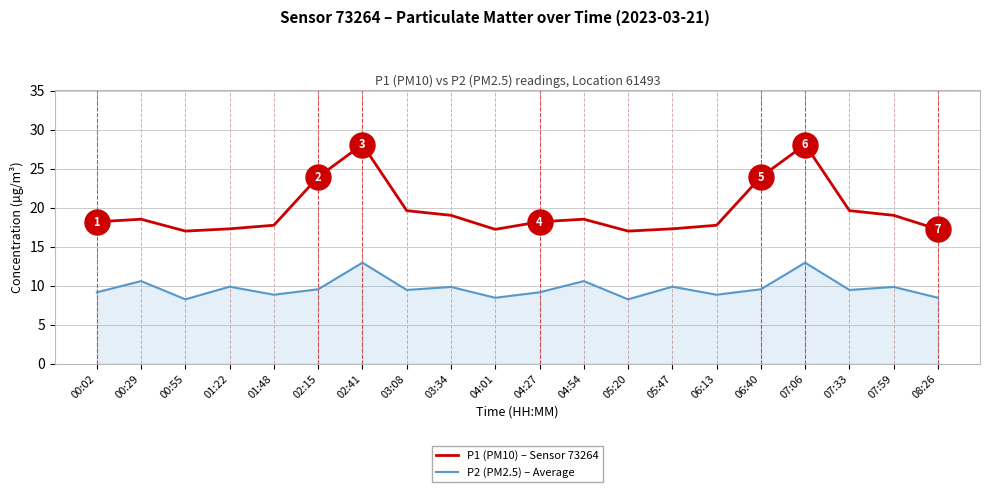

What is the difference between the P1 (PM10) – Sensor 73264 values at 02:41 and 00:55?

11.1